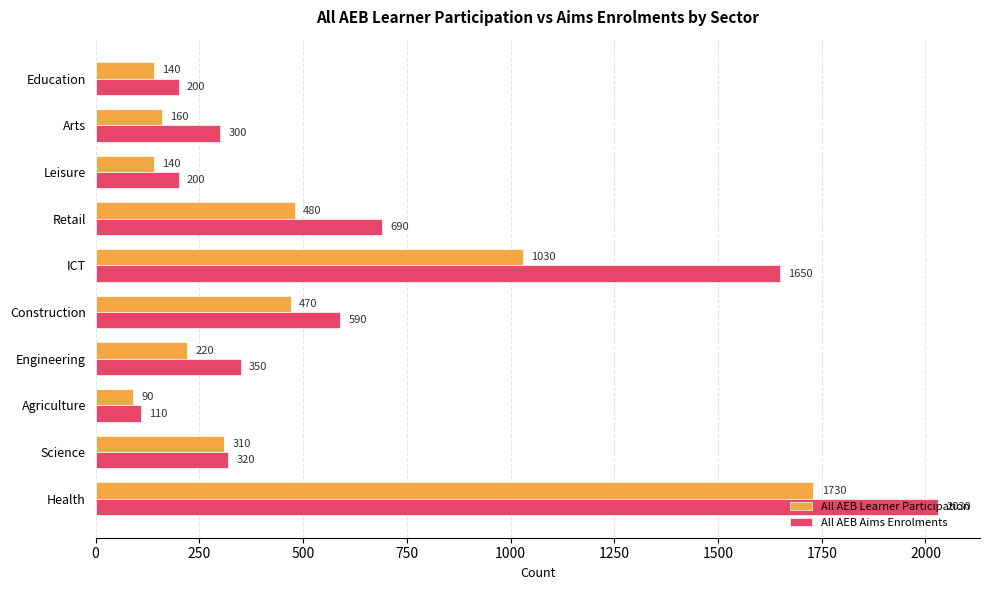

What is the average value of the All AEB Learner Participation series?

477